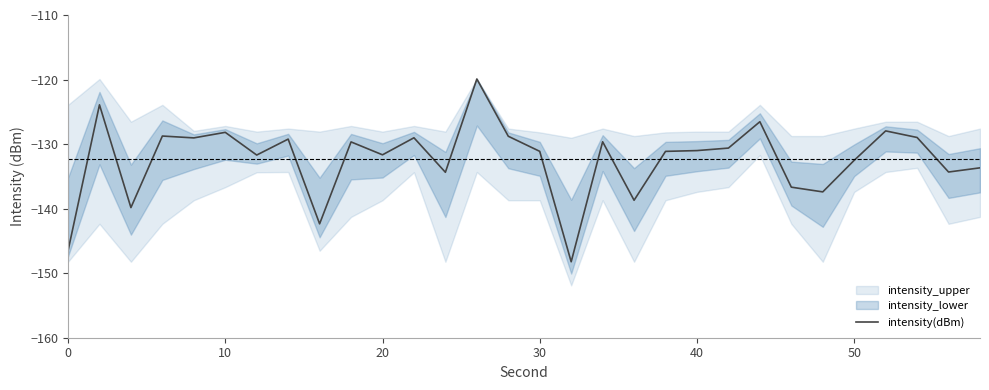

Is it true that the value at 50 is -132.5?

True